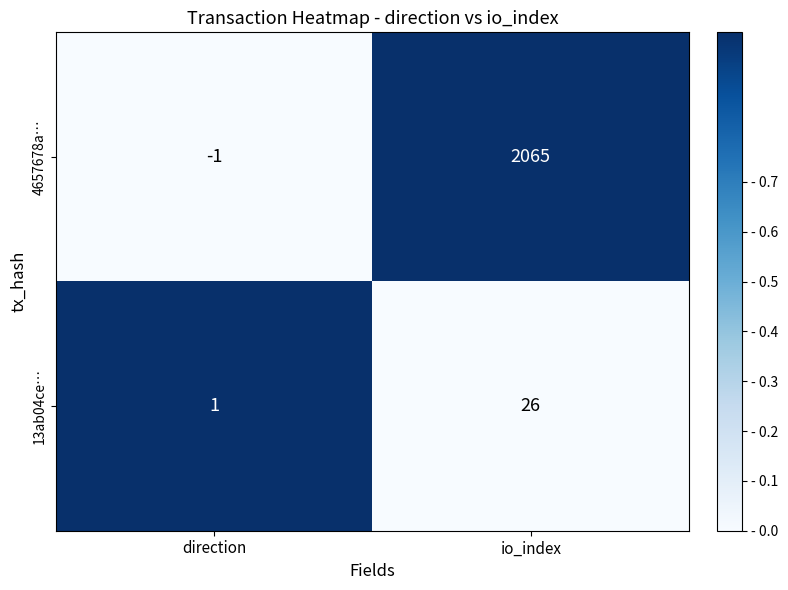

At which category is the sum across all series the highest?

io_index